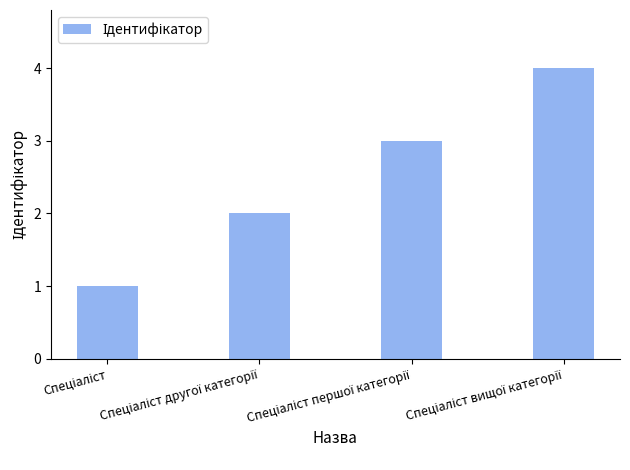

What is the sum of all values?

10